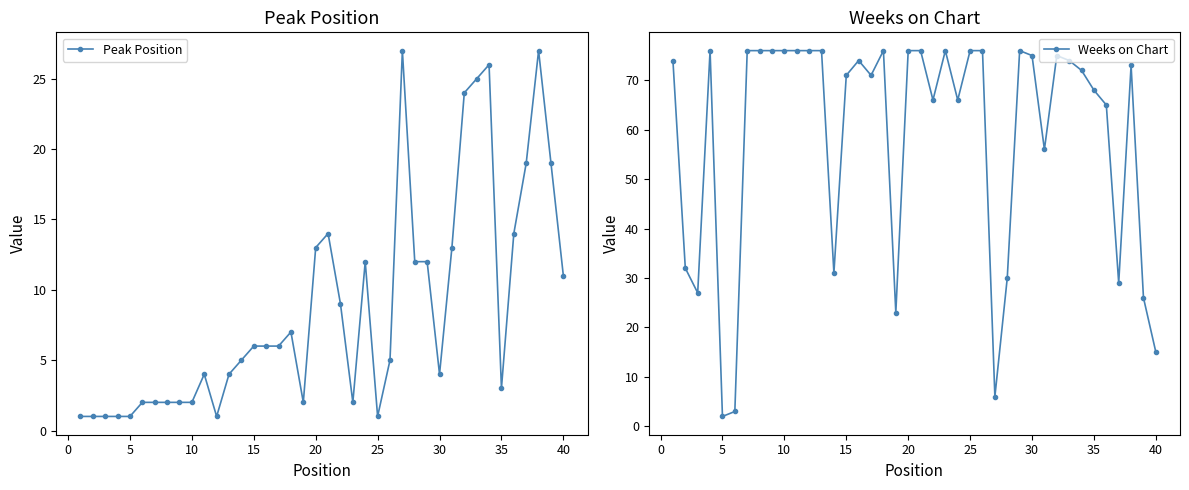

What is the sum of all Weeks on Chart values?

2344